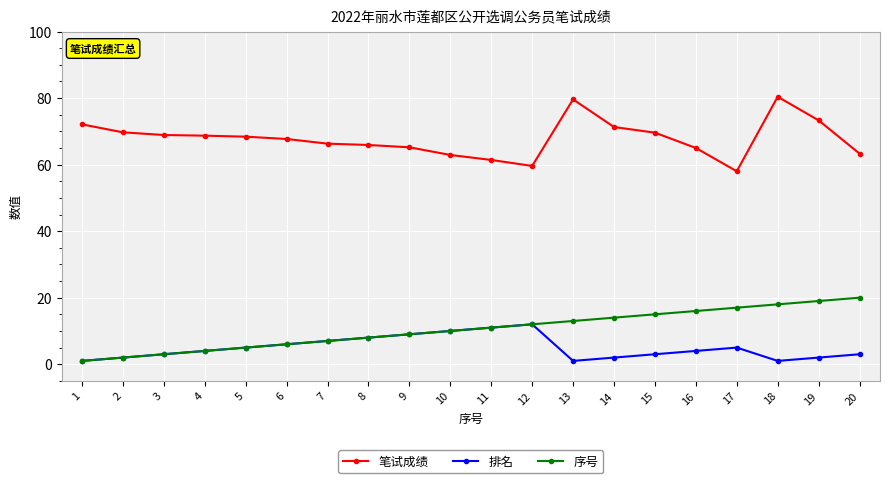

What is the total value across all series at 2?

73.7